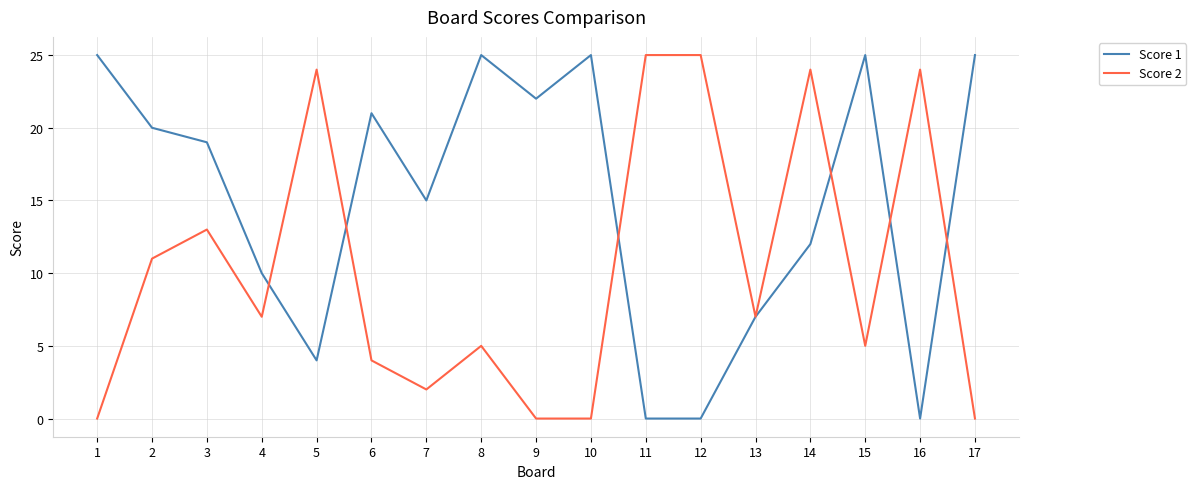

At which label is Score 1 closest to 12?

14